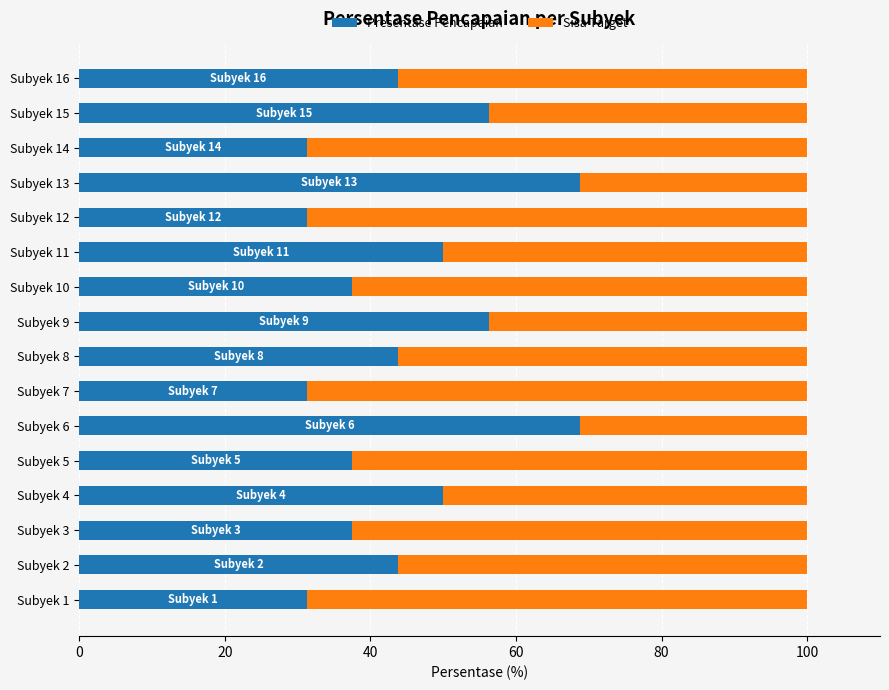

What is the difference between the second highest and minimum values in the Presentase Pencapaian series?

37.5